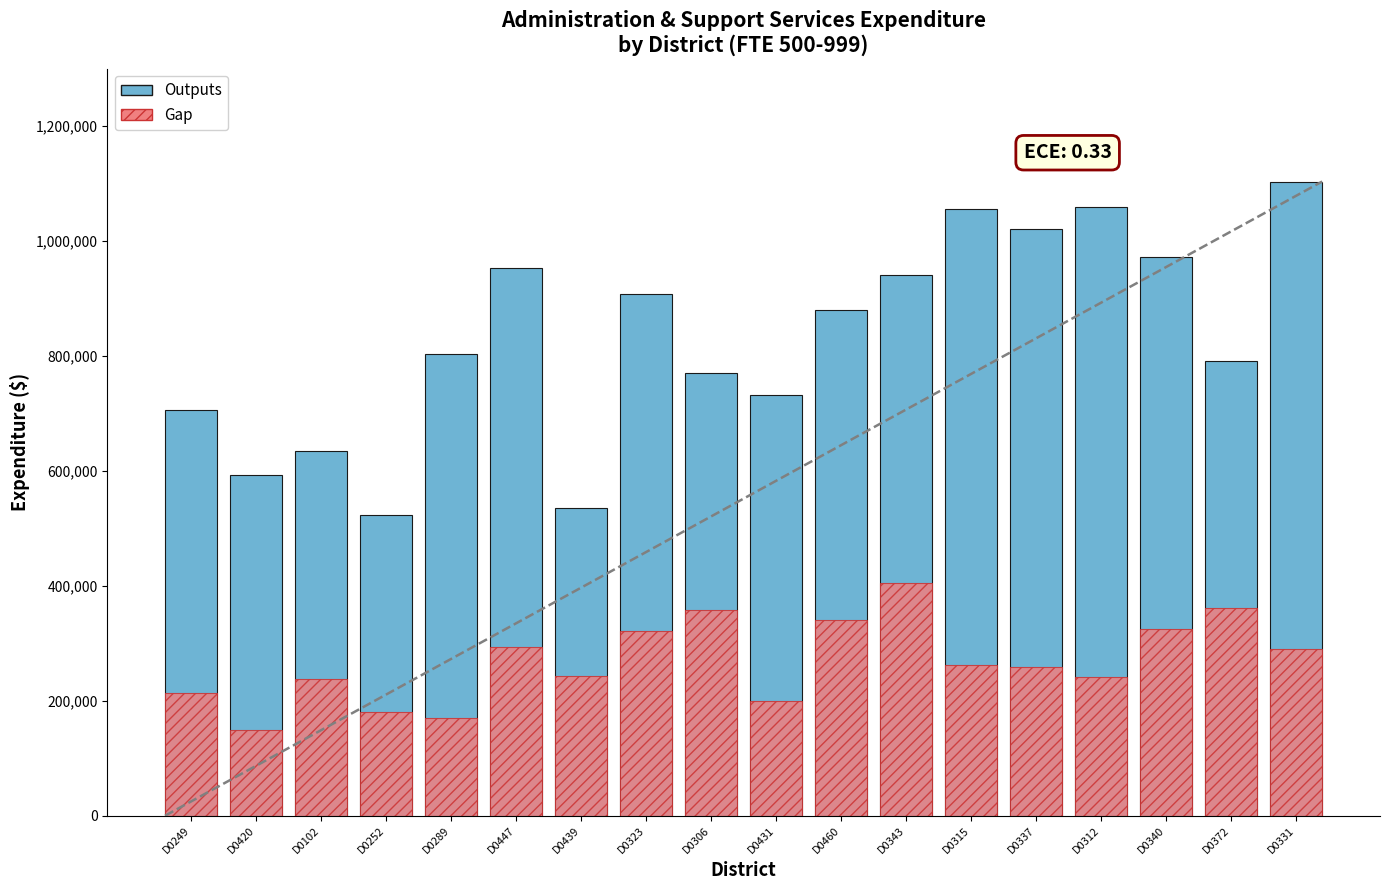

How many values in the Outputs series exceed 880497?

8